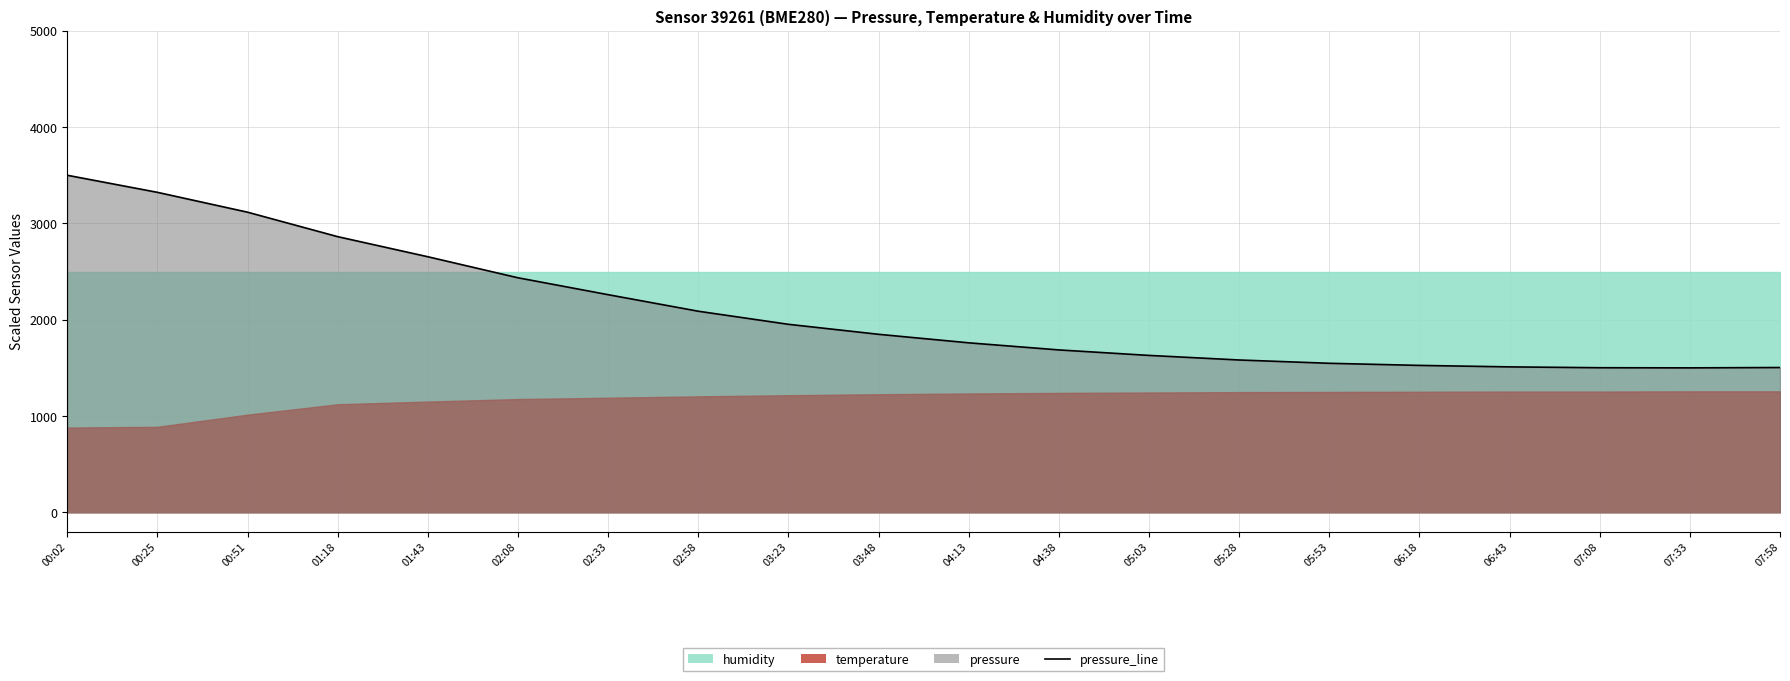

What value does the data have at 06:18?

1525.6